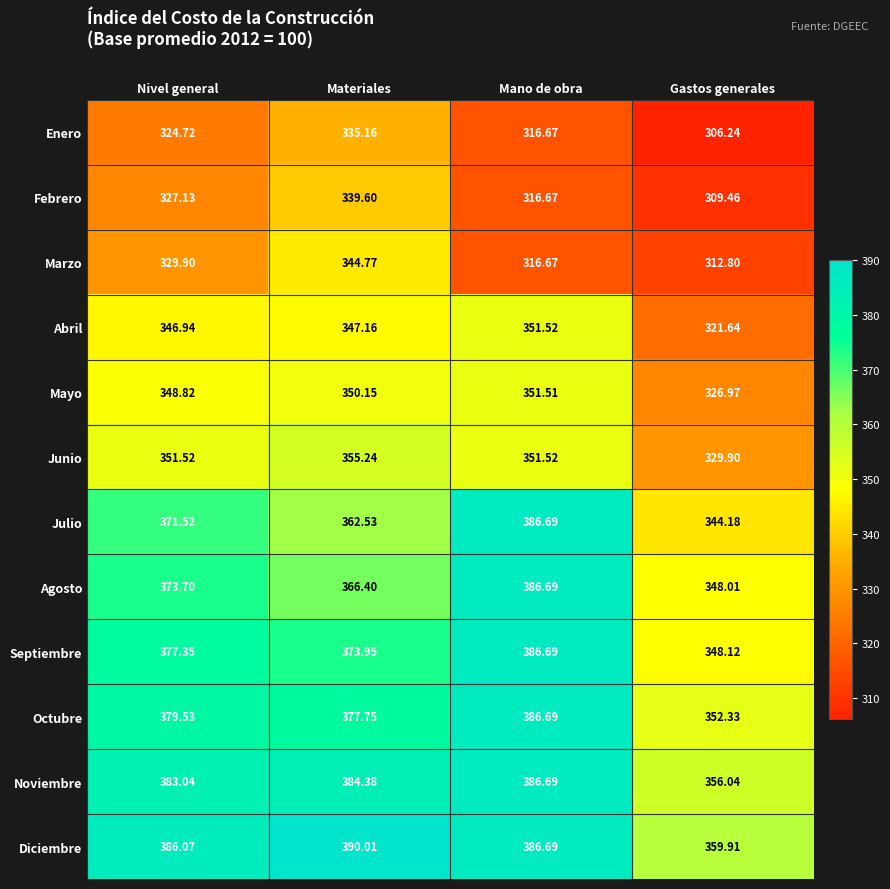

At how many categories does at least one series exceed 366?

3